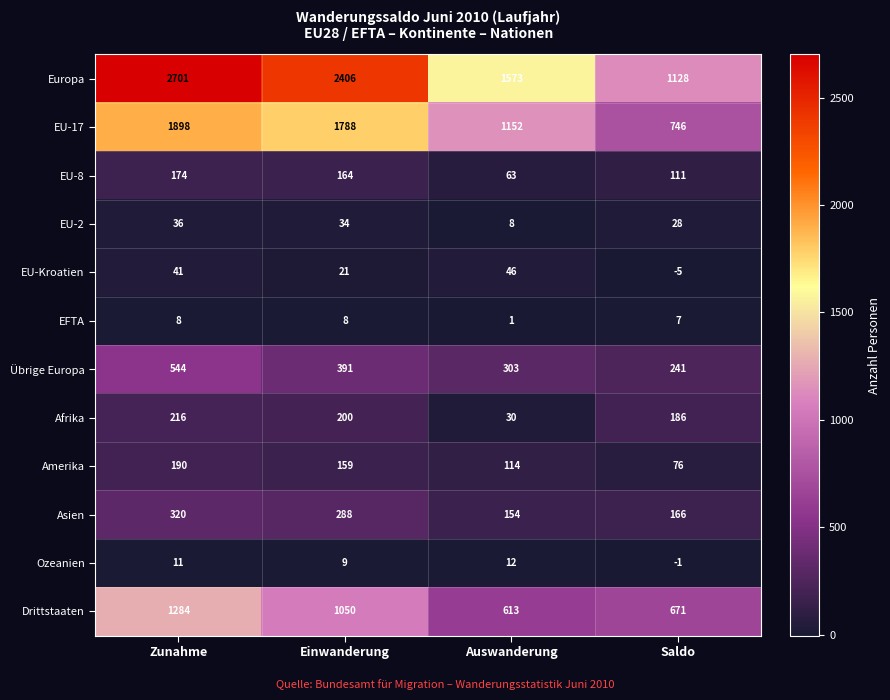

How many Übrige Europa values are between 303 and 544?

3